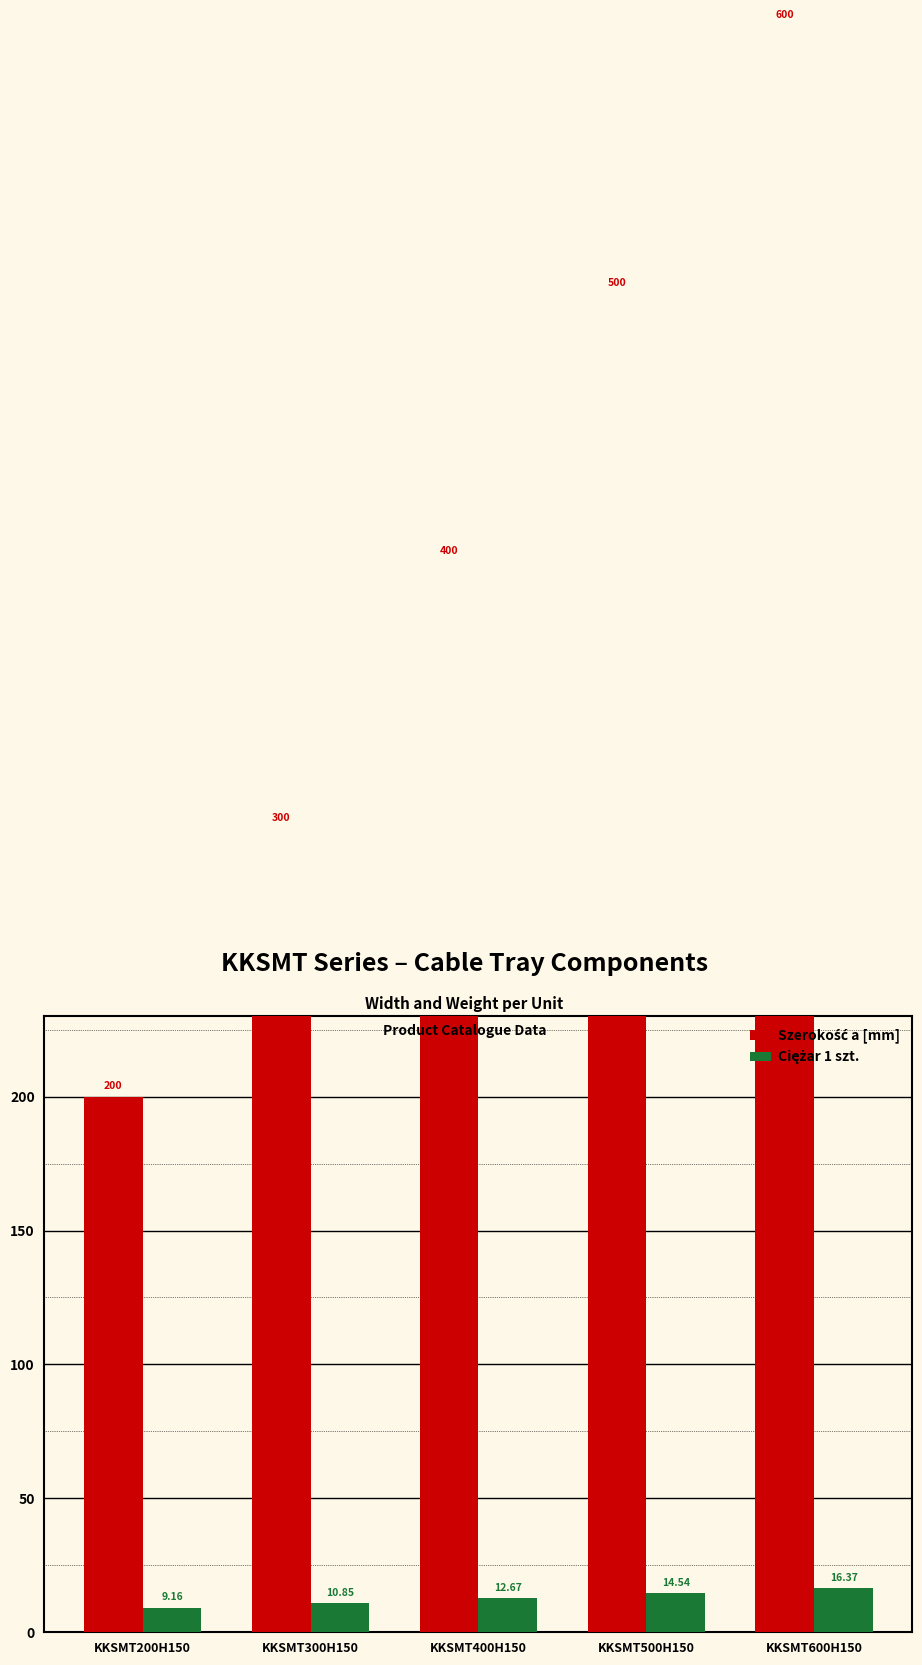

What position from the right is KKSMT600H150?

1